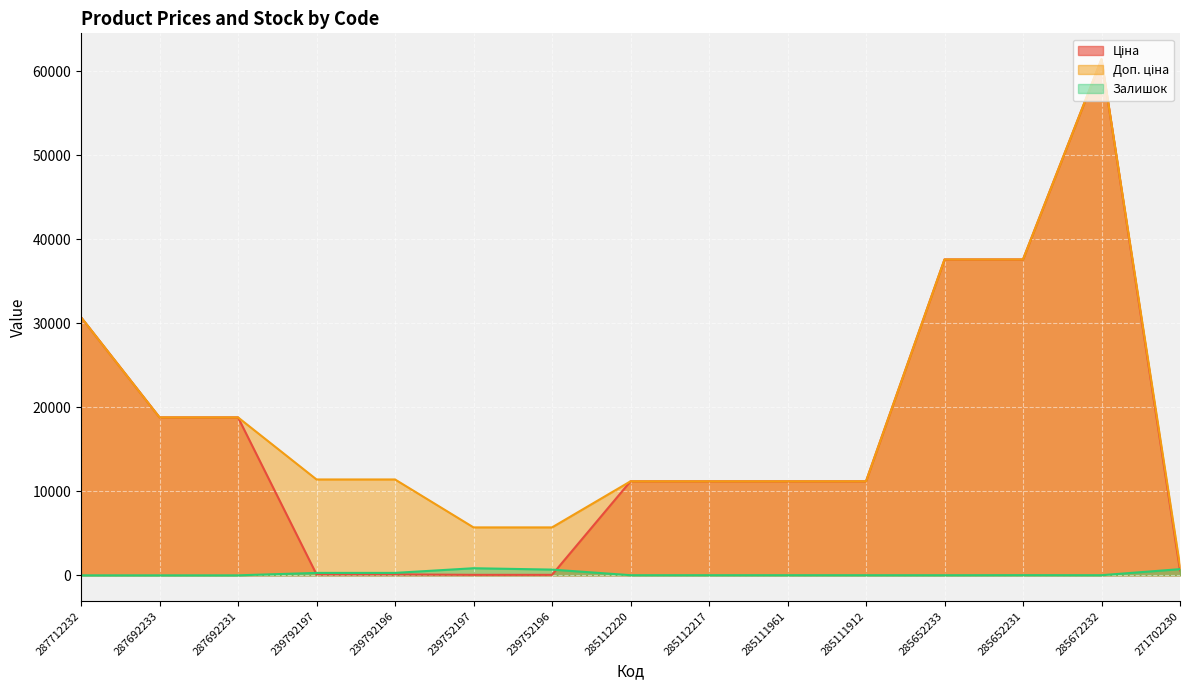

Which series has the largest total across all categories?

Доп. ціна